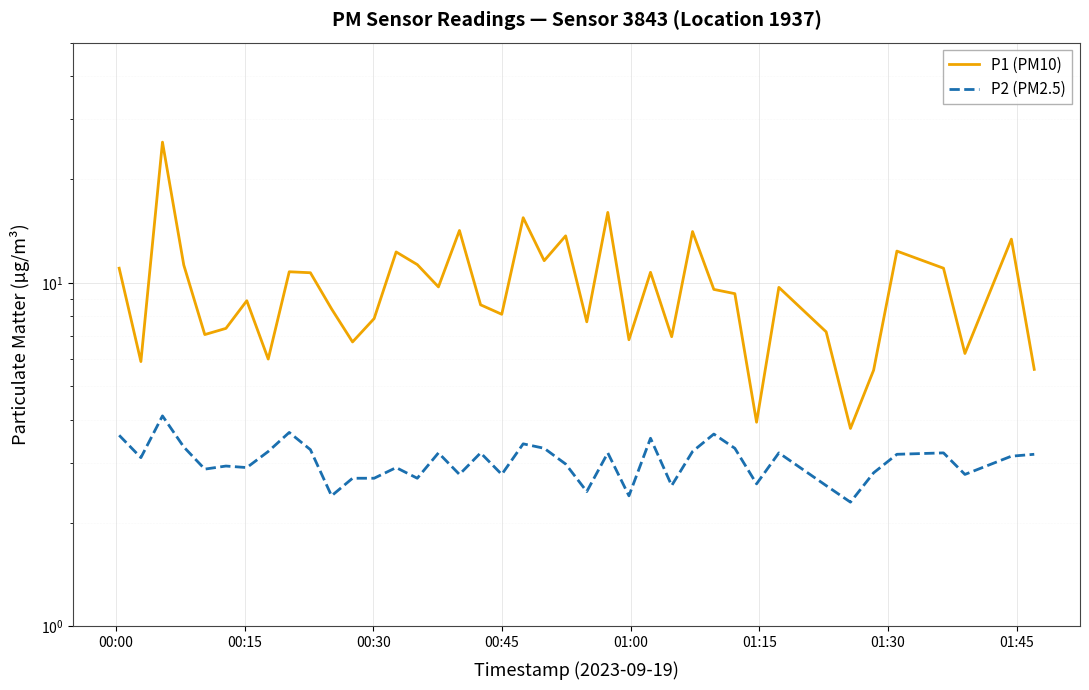

Which series has the largest total across all categories?

P1 (PM10)